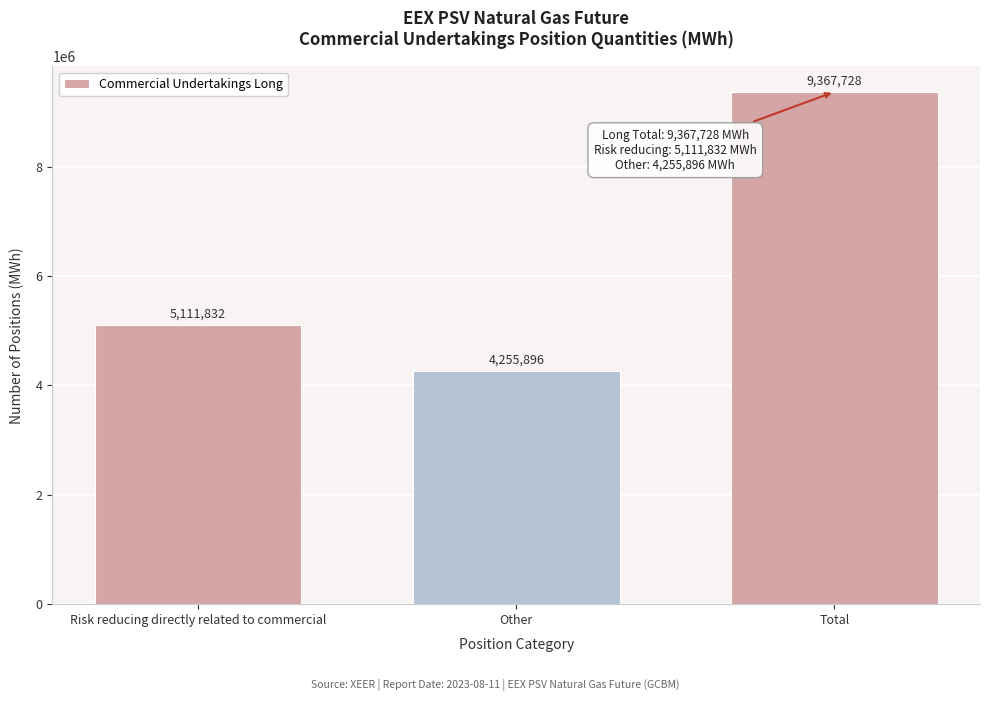

Reading right to left, transcribe all the data shown in this chart.

Total=9367728	Other=4255896	Risk reducing directly related to commercial=5111832